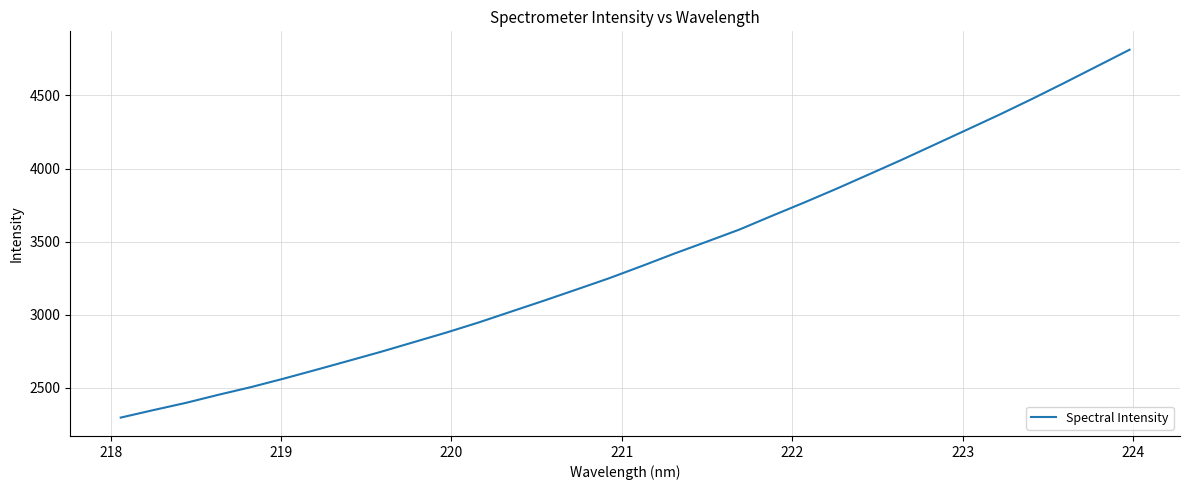

What is the difference between the maximum and minimum values?

2515.0